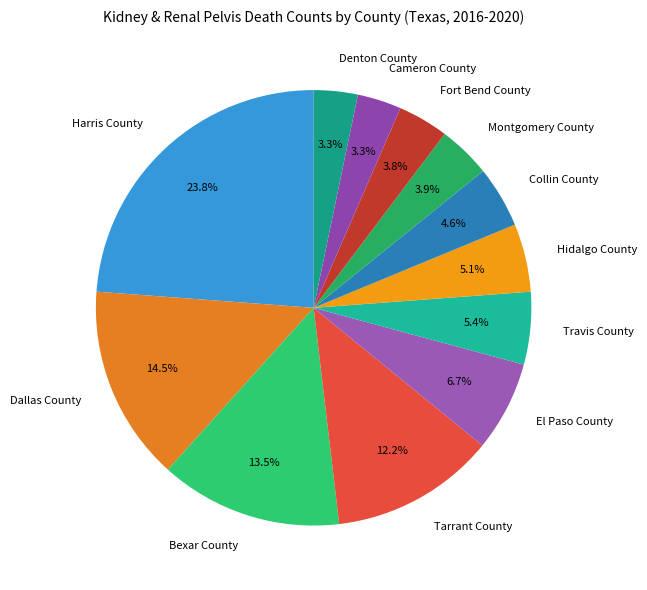

To the nearest percent, what is the difference between the Montgomery County and Bexar County slice percentages?

10%